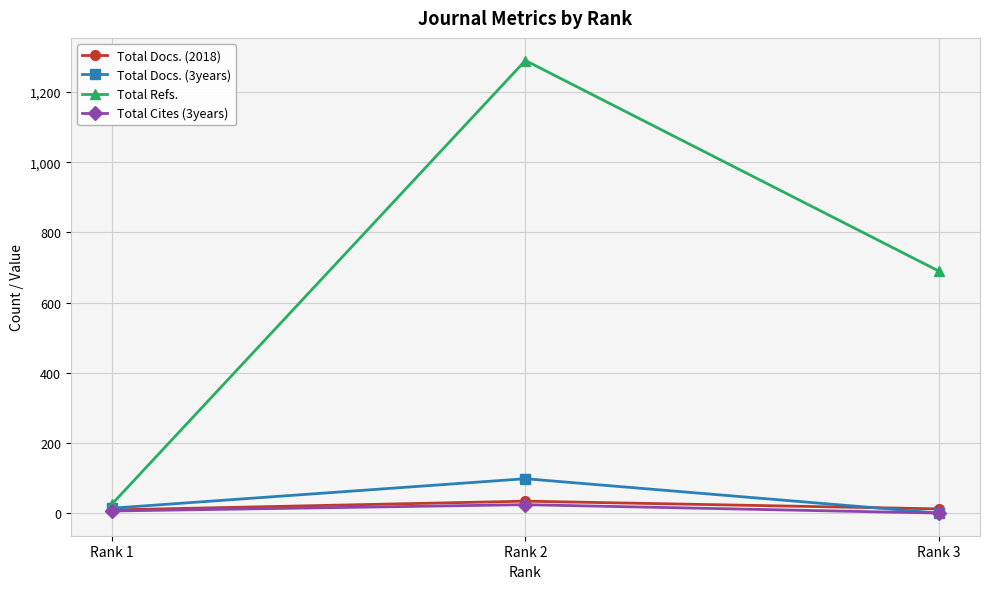

How many positive values does the Total Docs. (3years) series have?

2